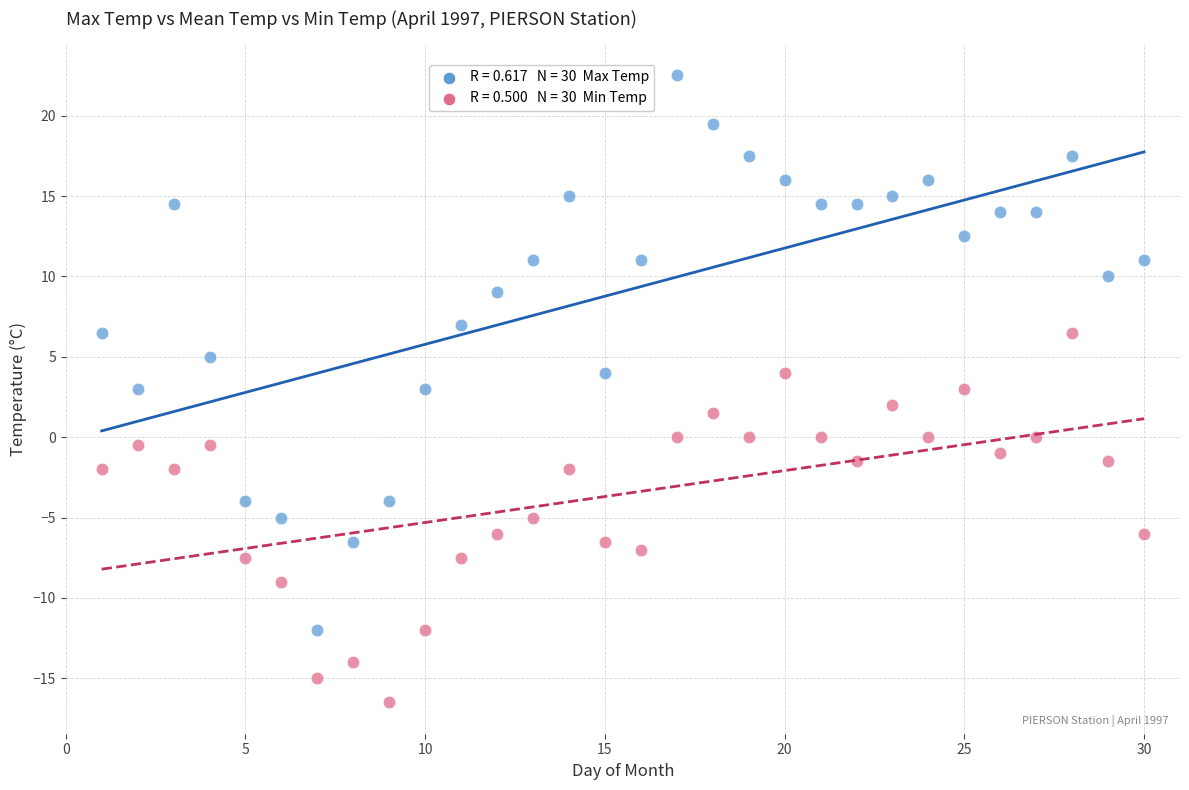

Across all data points, what is the range of Y values (max minus min)?

39.0